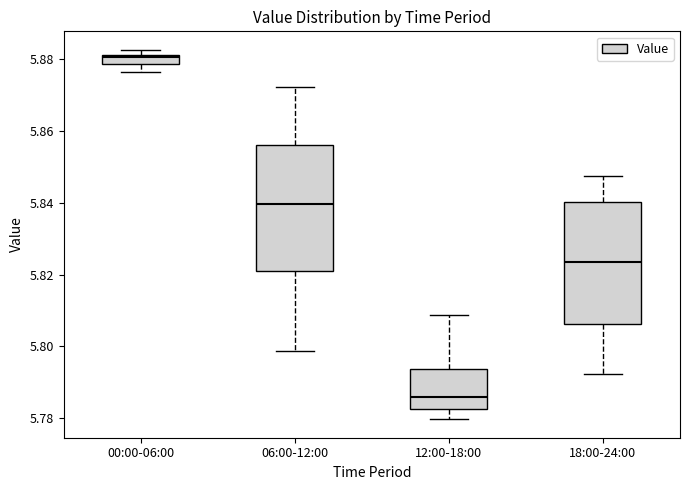

Which box's median line is the lowest?

12:00-18:00